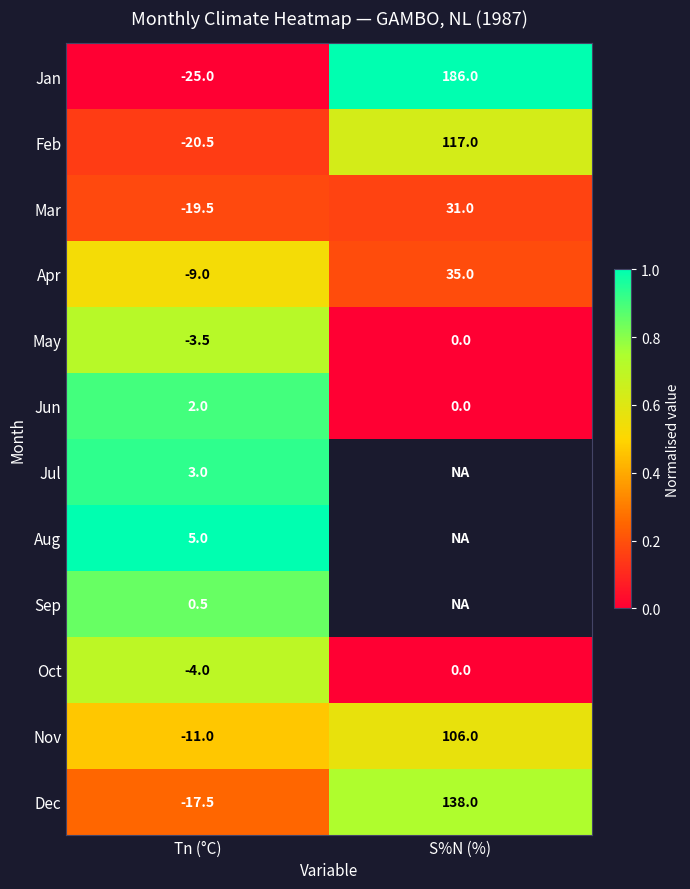

The Aug series shows 5.0 at Tn (°C). True or false?

True